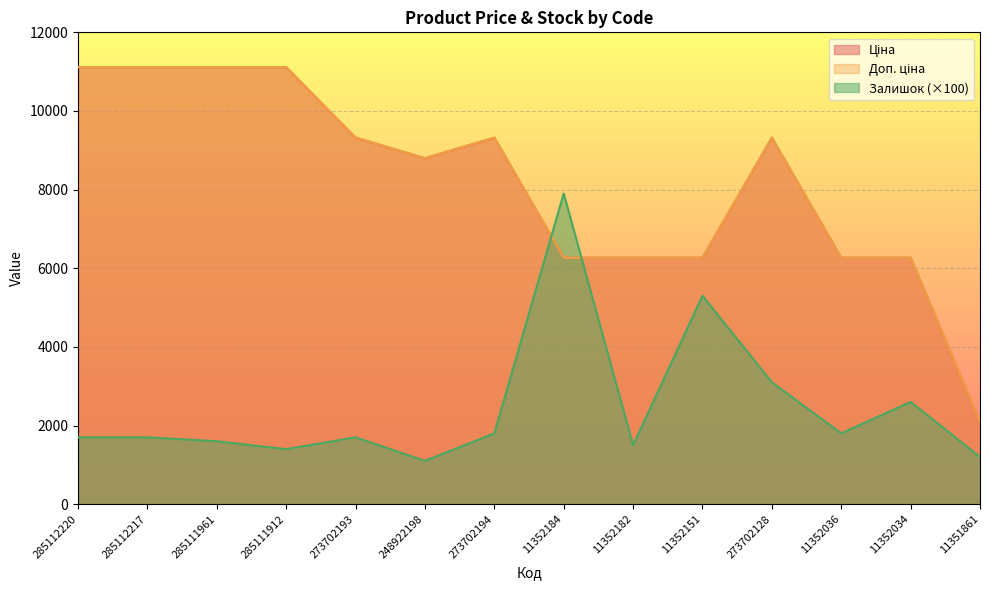

Read the Ціна value at 11351861.

2094.3